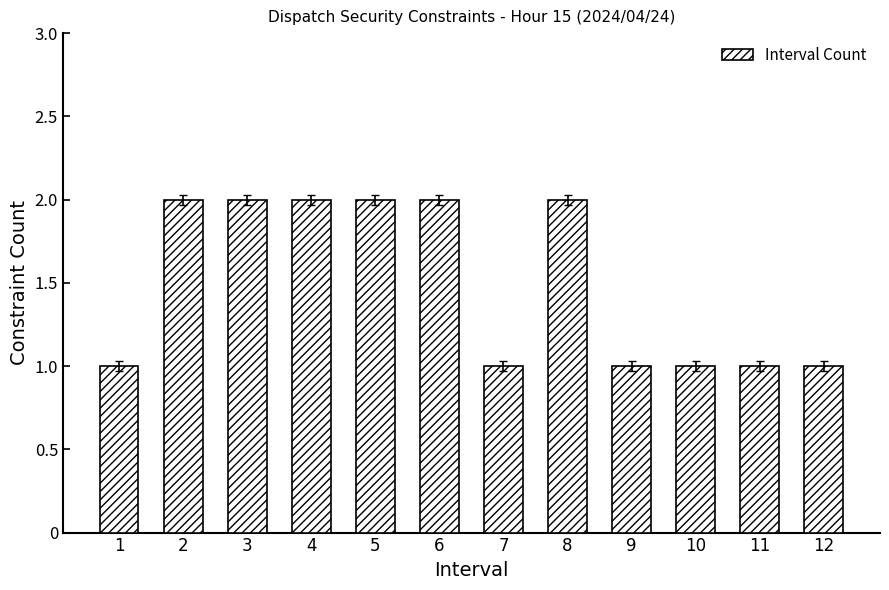

Reading left to right, transcribe all the data shown in this chart.

1	2	2	2	2	2	1	2	1	1	1	1